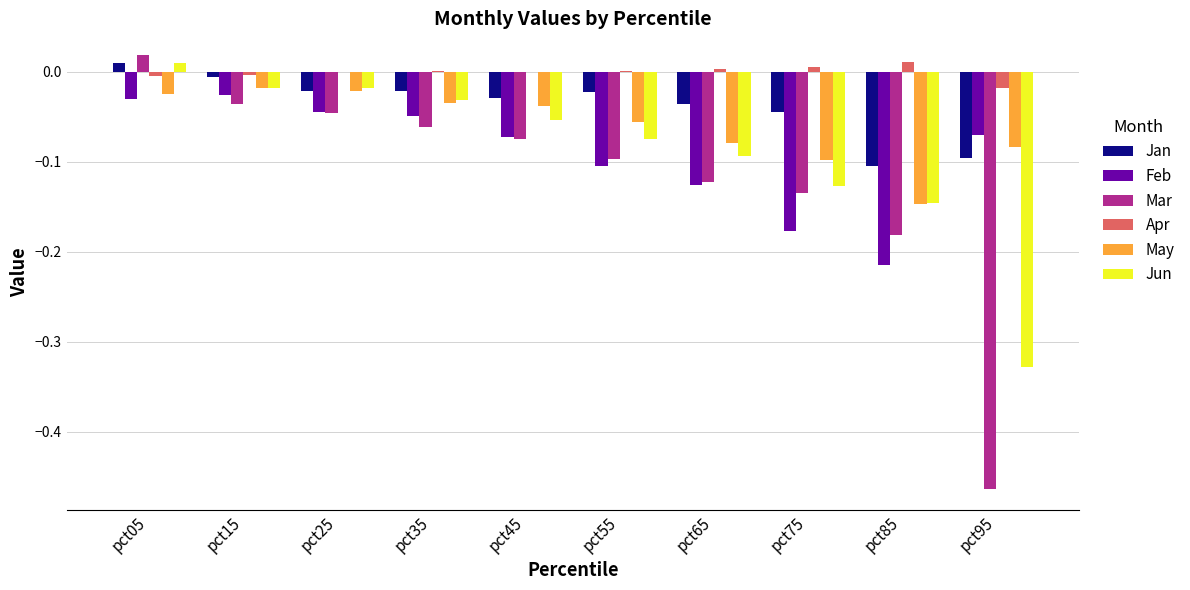

At which category is the sum across all series the highest?

pct05